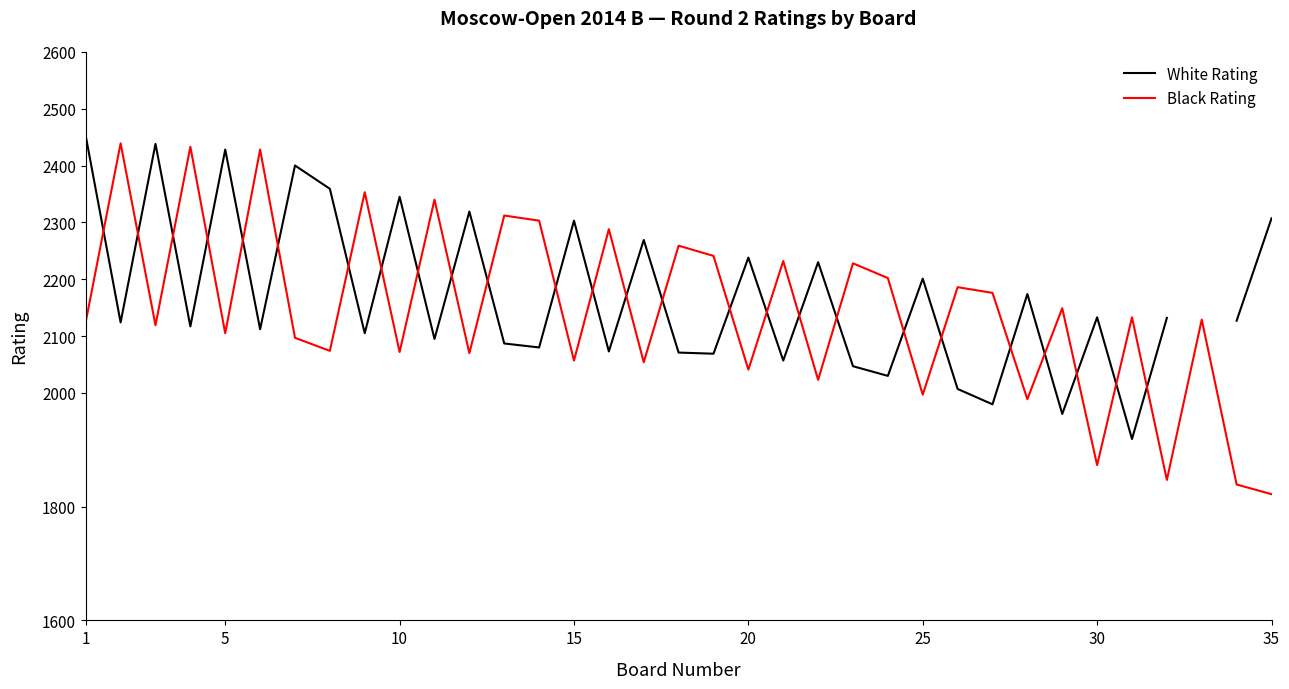

What is the lowest value of the Black Rating series?

1822